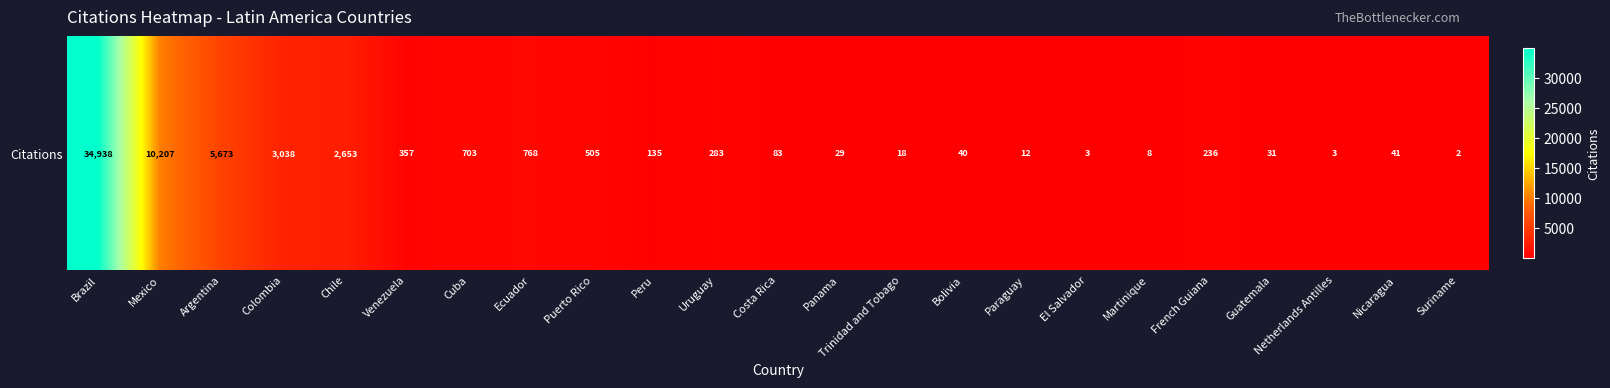

How many values are below 135?

11